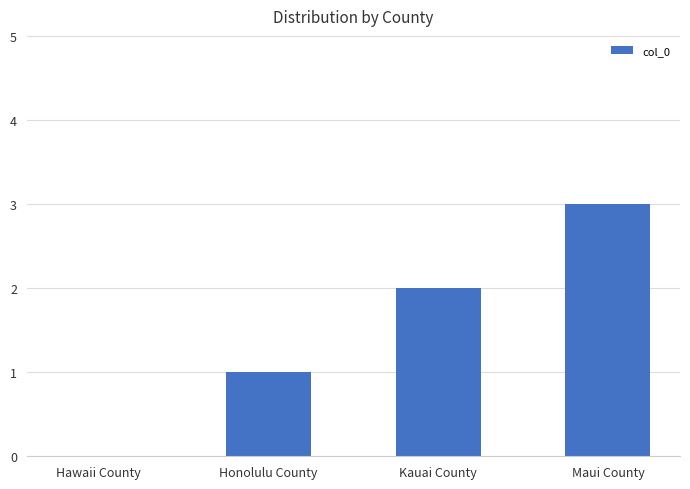

The chart shows a value of 0 at Hawaii County. True or false?

True